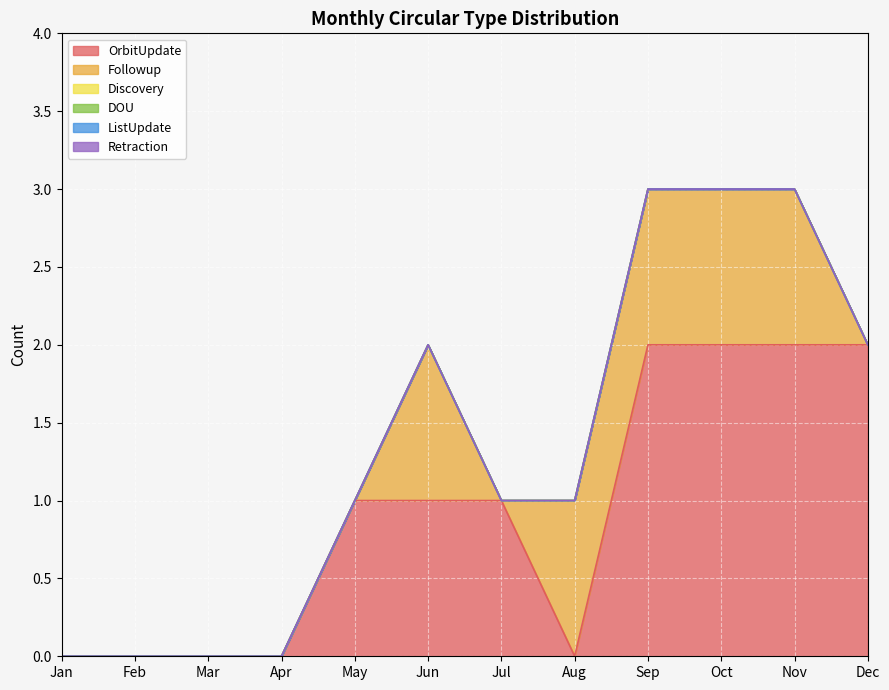

List the labels in order of OrbitUpdate value, smallest first.

Jan, Feb, Mar, Apr, Aug, May, Jun, Jul, Sep, Oct, Nov, Dec